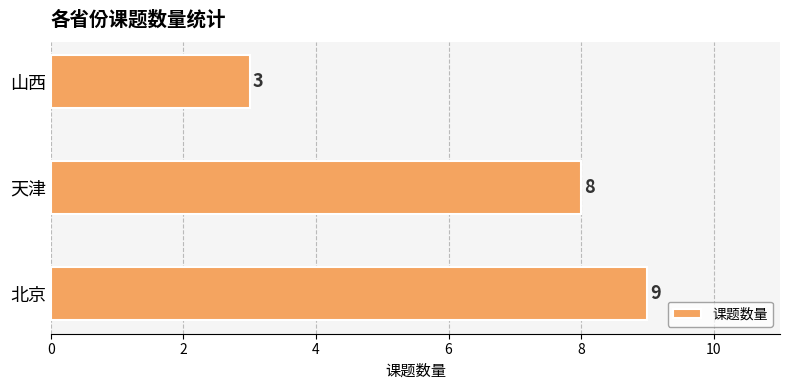

List the labels in order of value, smallest first.

山西, 天津, 北京